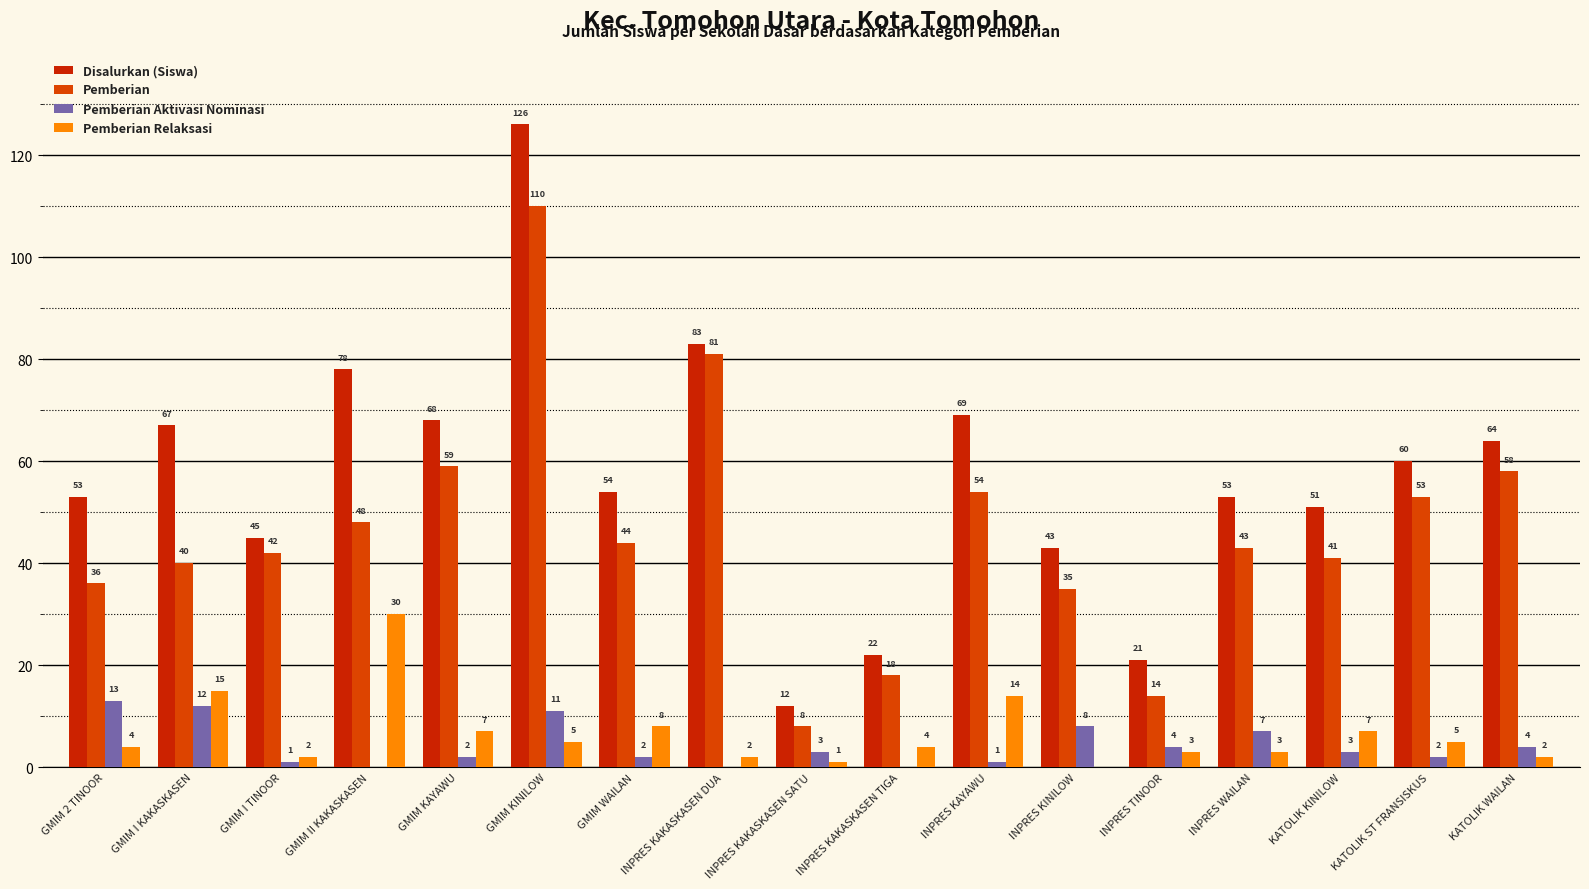

Between INPRES KAKASKASEN SATU and GMIM KINILOW, which is larger?

GMIM KINILOW